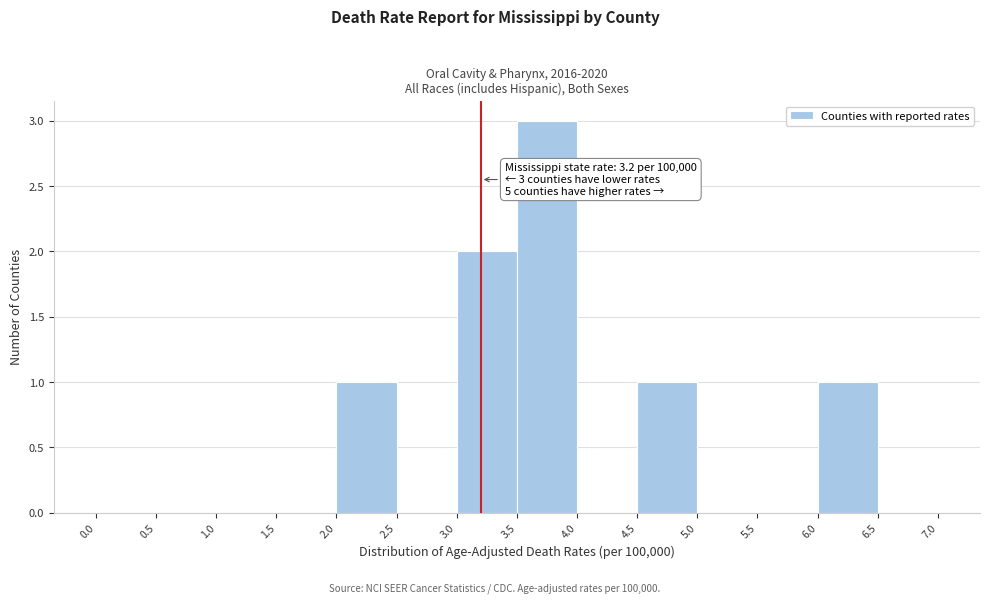

Over which range of the x-axis is the bar tallest?

3.5 to 4.0